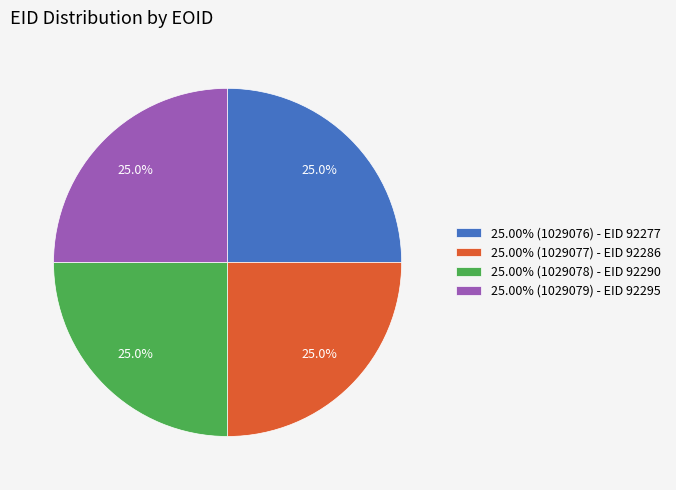

Is 25.00% (1029077) - EID 92286 the majority of the pie?

No